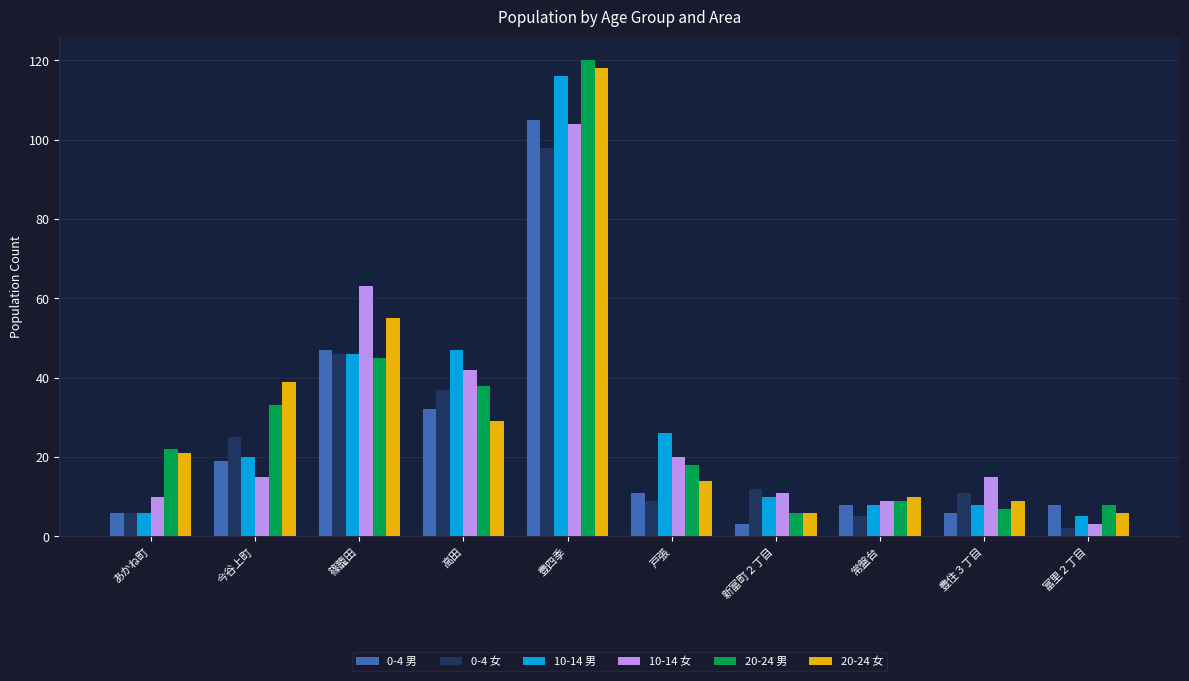

What is the total value across all series at 篠籠田?

302